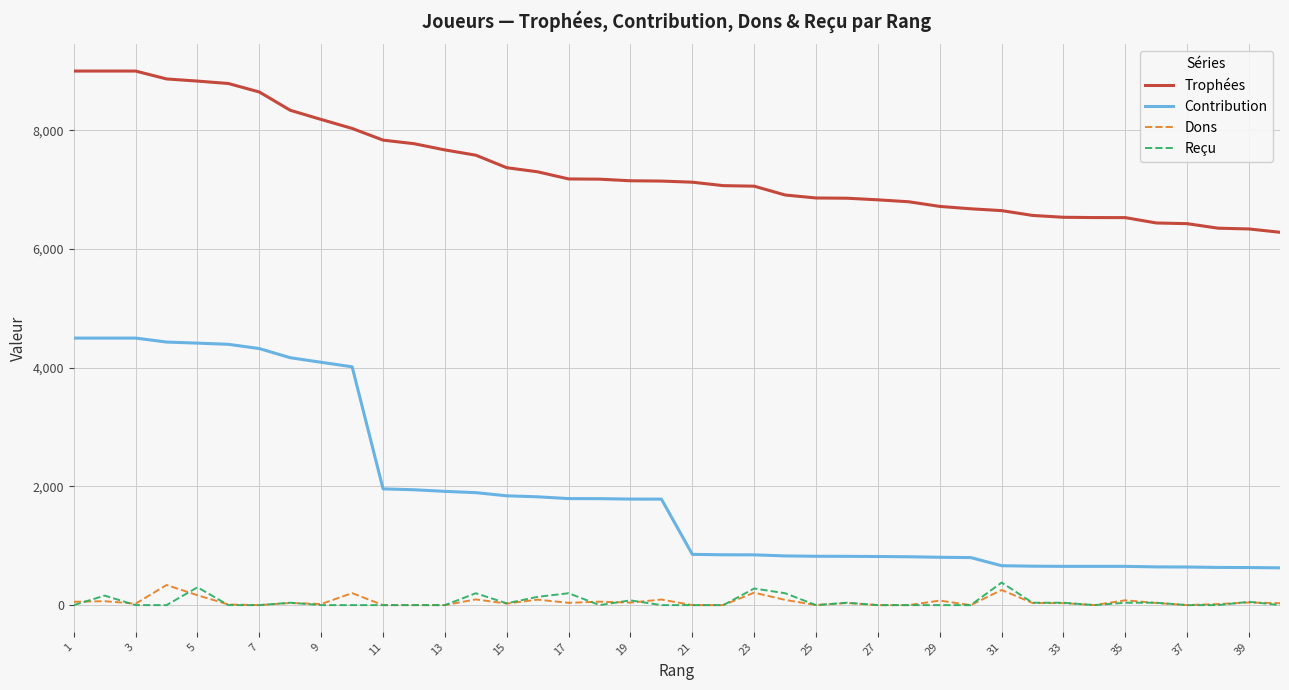

Which series has the largest range (max minus min)?

Contribution